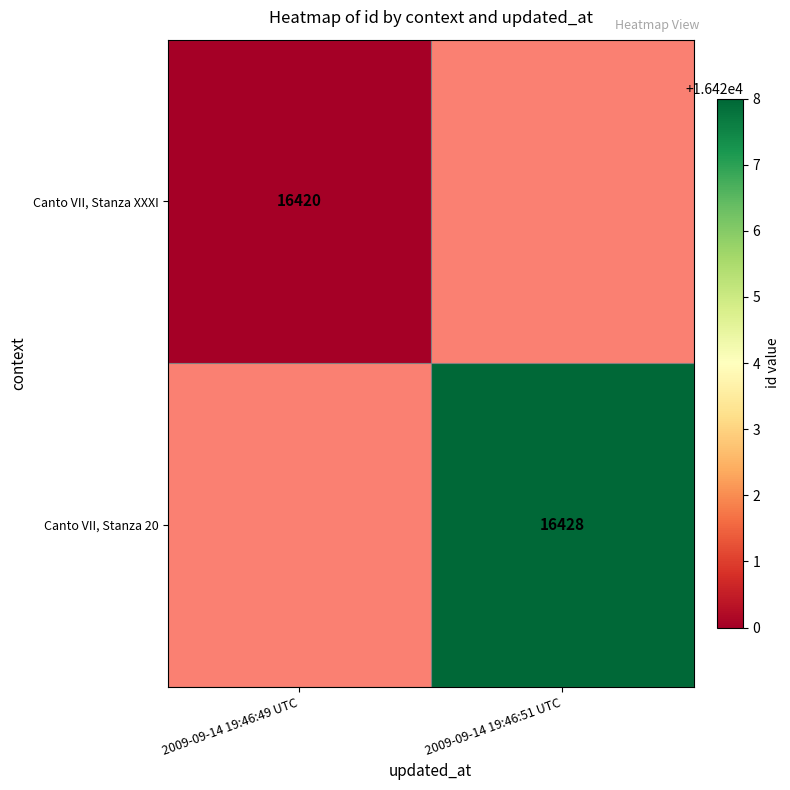

At how many categories does at least one series exceed 16424?

1